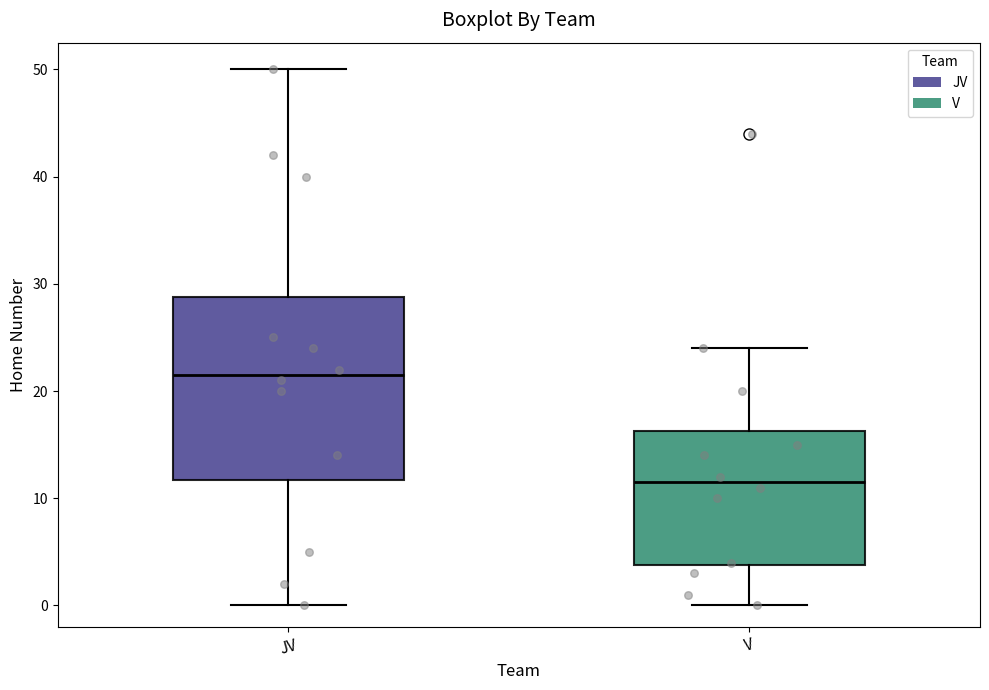

Where is the upper edge of the box for JV on the y-axis? The values are not printed on the chart, so give them approximately, as read against the axis.

29